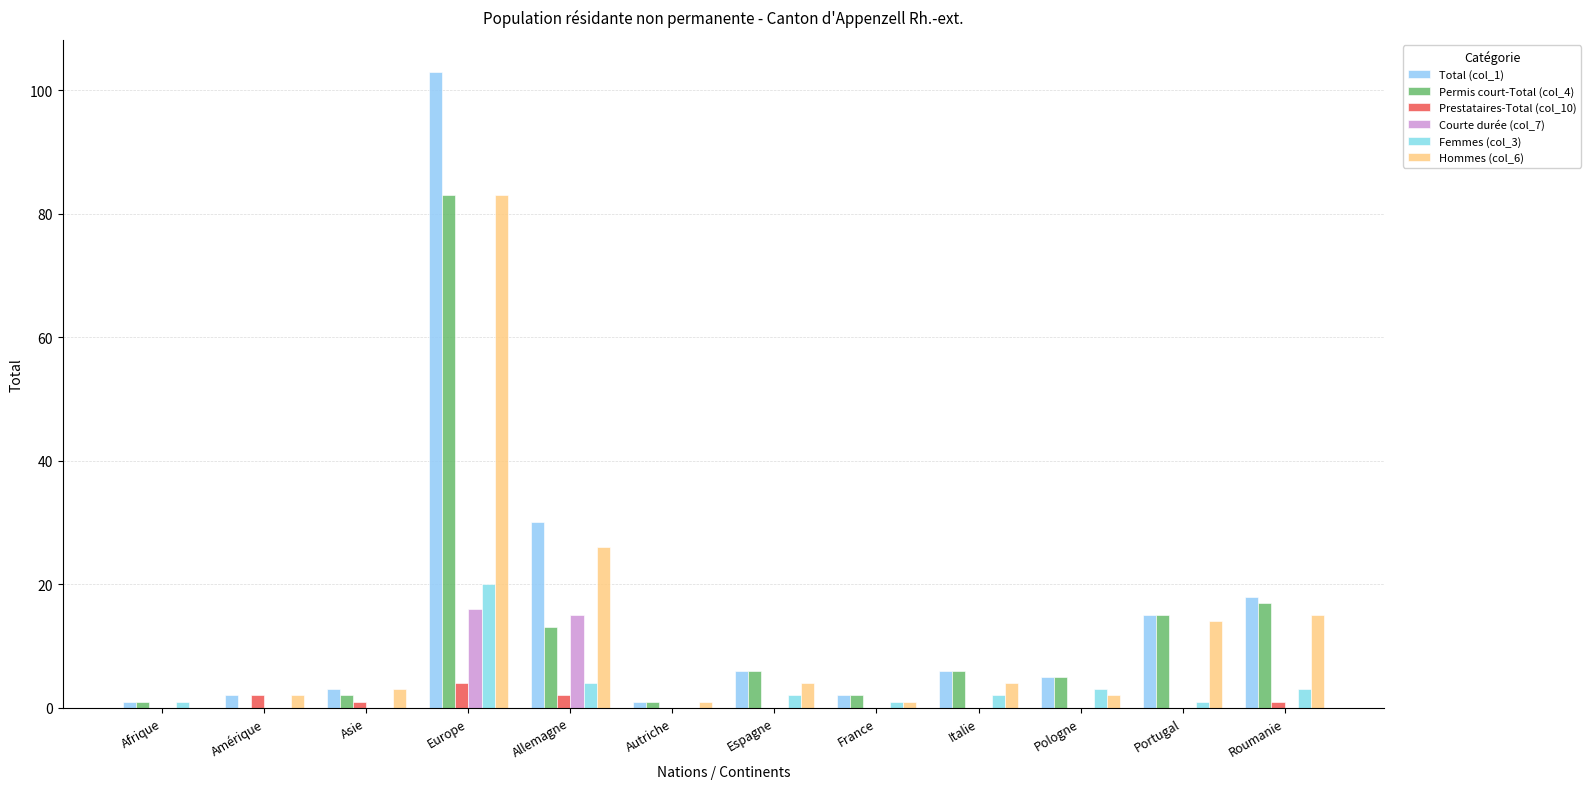

What is the total value across all series at Afrique?

3